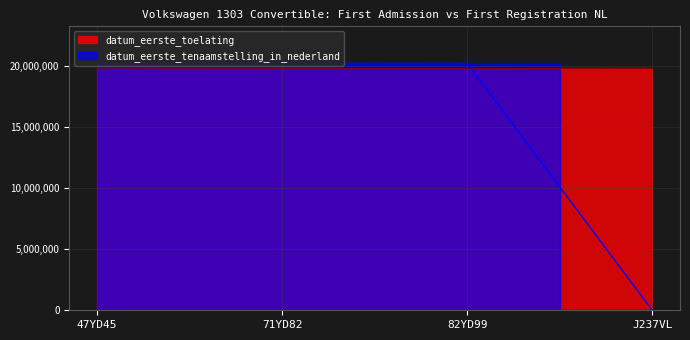

What is the maximum value shown in the chart?

20210517